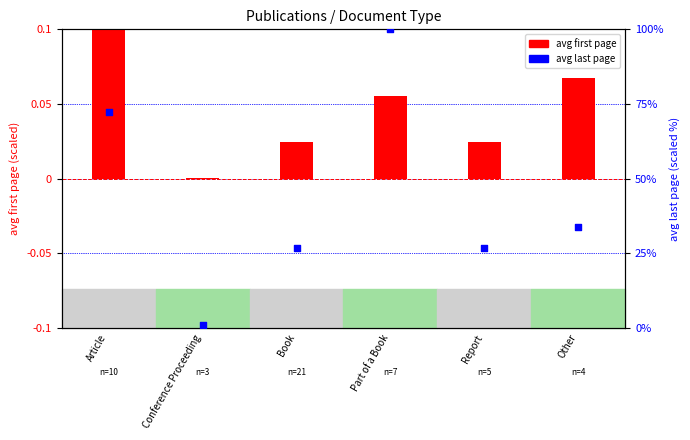

Which series reaches the minimum Y coordinate?

avg first page